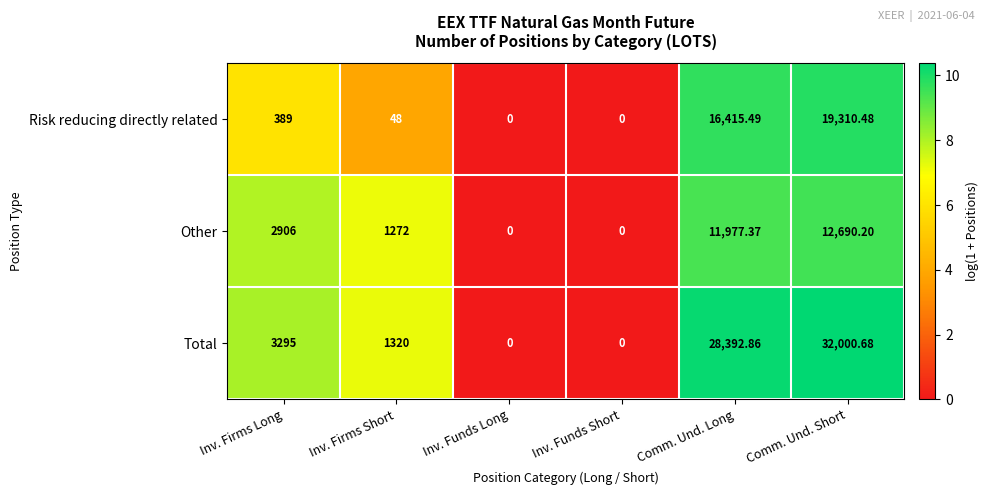

Rank the series at Comm. Und. Long from highest to lowest value.

Total, Risk reducing directly related, Other